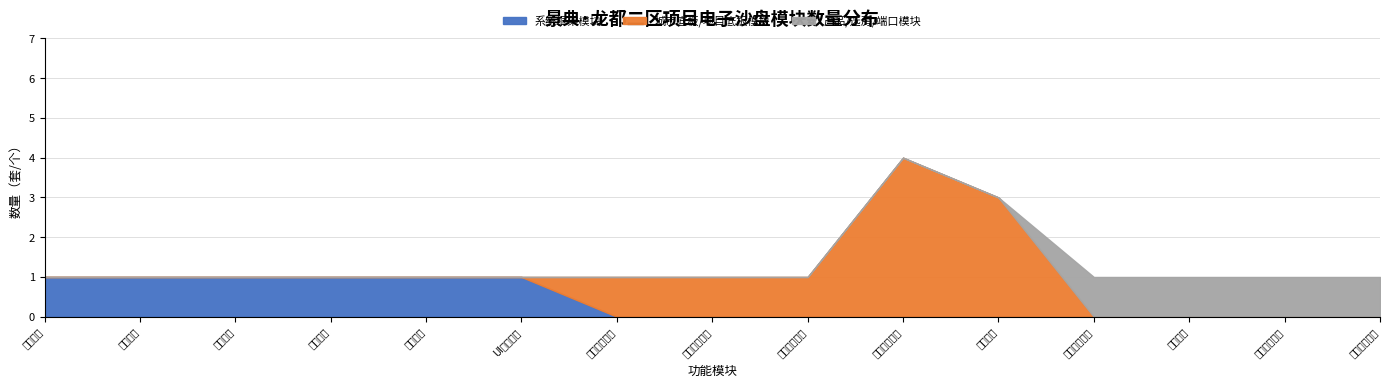

Which series changed the most between 音乐音效 and 城市仿真平台?

城市底板/项目底板